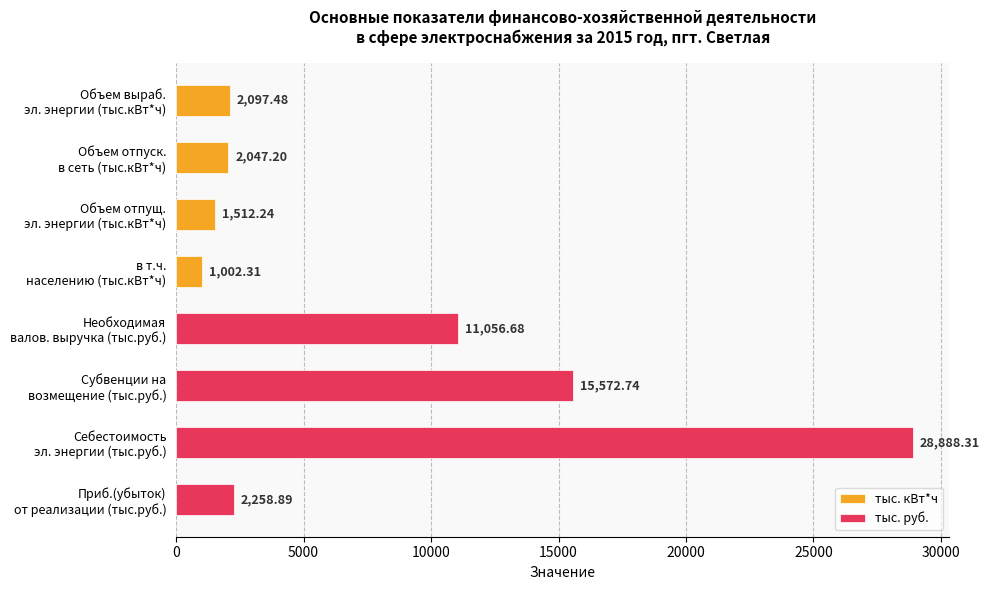

Which series has the widest spread of values?

тыс. руб.